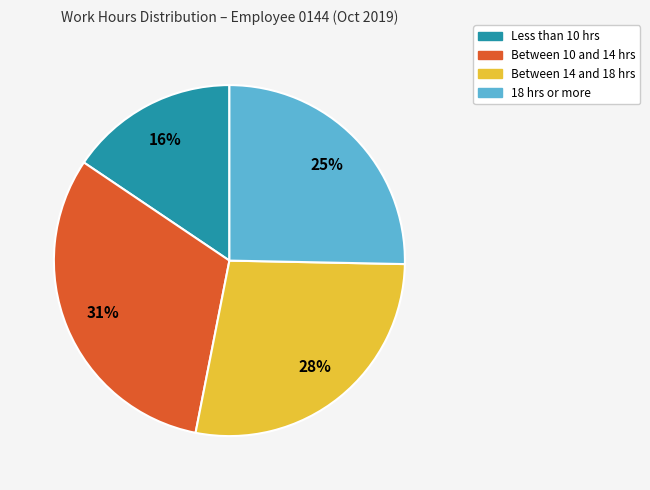

Is there any slice that represents more than half of the pie?

No